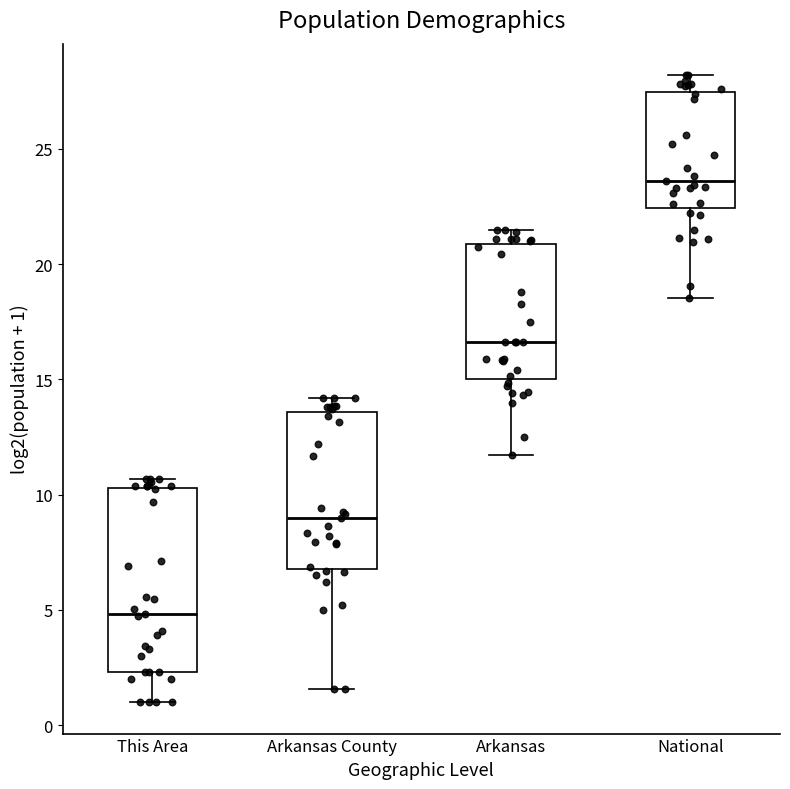

Where does the median line of the box for National sit on the y-axis? The values are not printed on the chart, so give them approximately, as read against the axis.

23.5